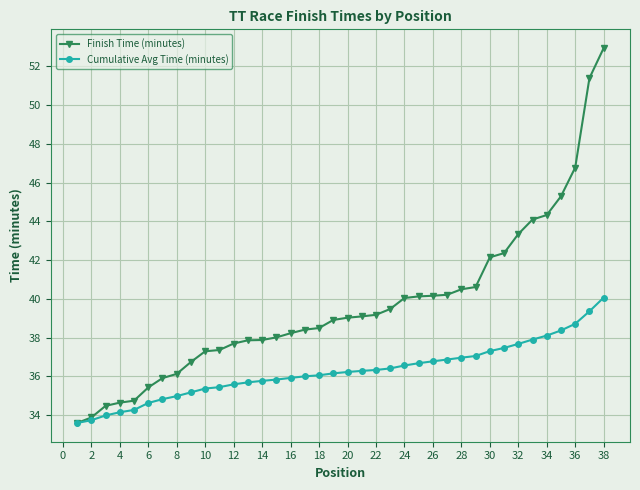

List the series in order of their overall mean, lowest first.

Cumulative Avg Time (minutes), Finish Time (minutes)